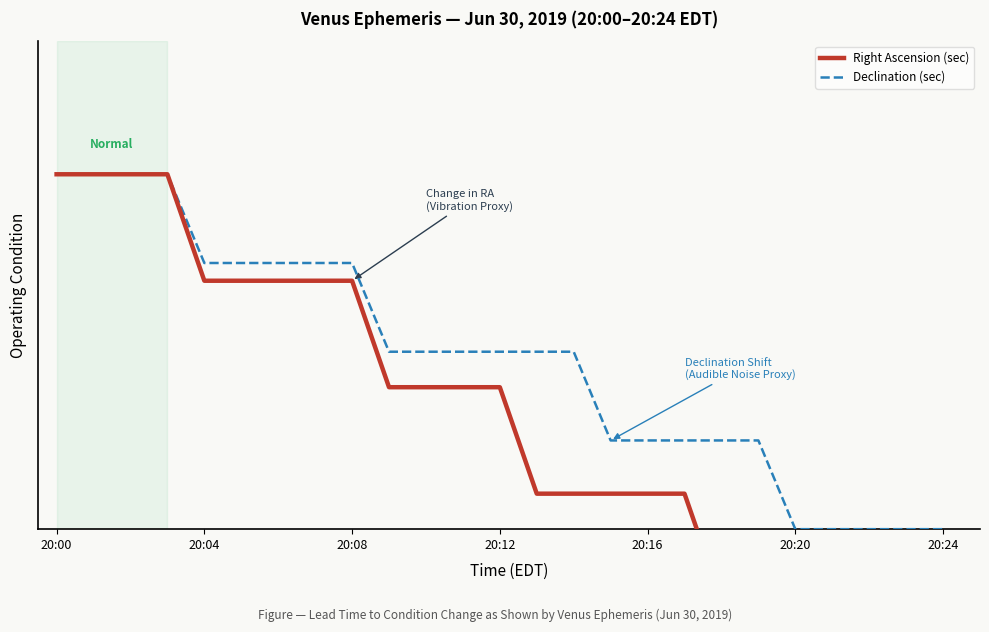

True or false: Right Ascension (sec) has a value of 76.0 at 9.

True